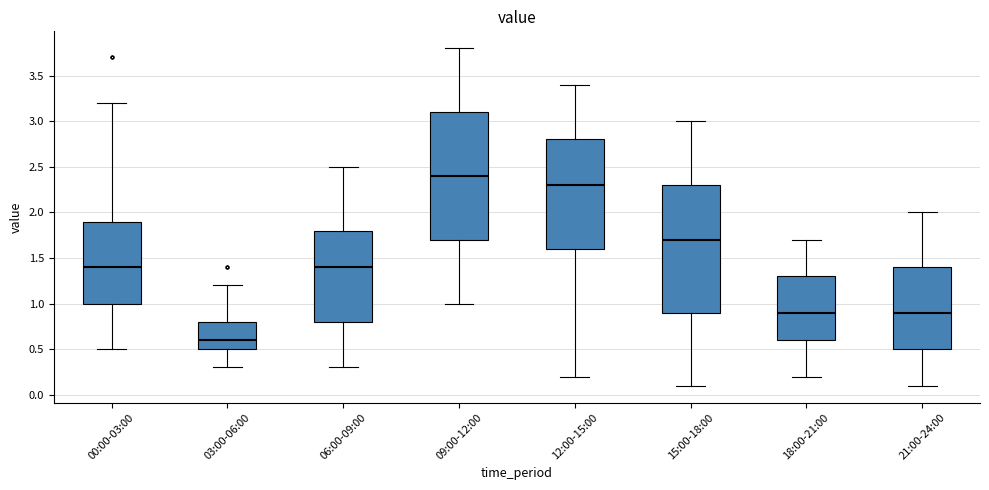

Which box has the highest median line?

09:00-12:00